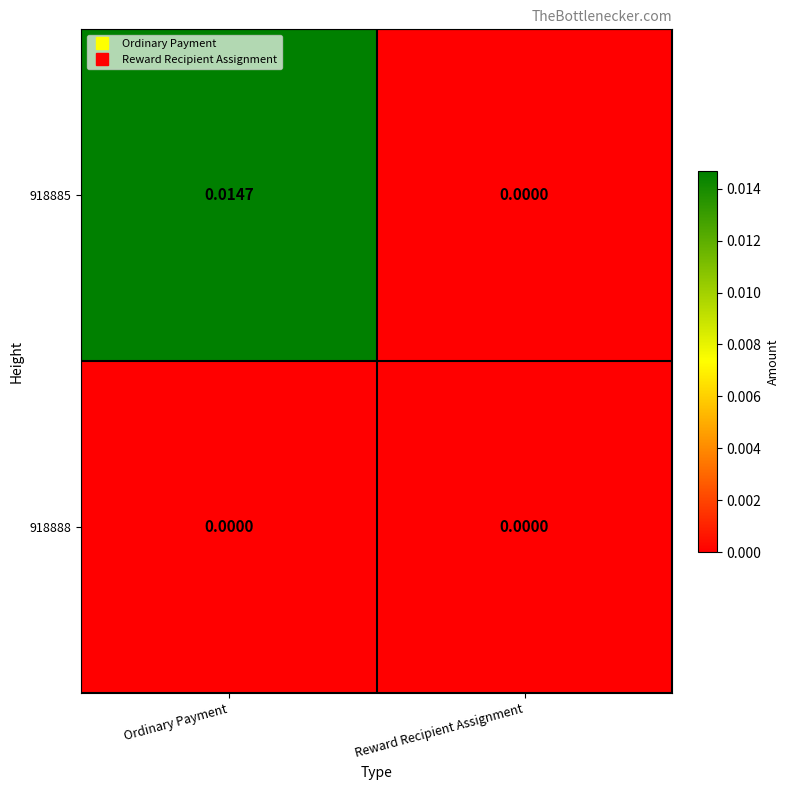

At which label is 918885 closest to 0?

Reward Recipient Assignment